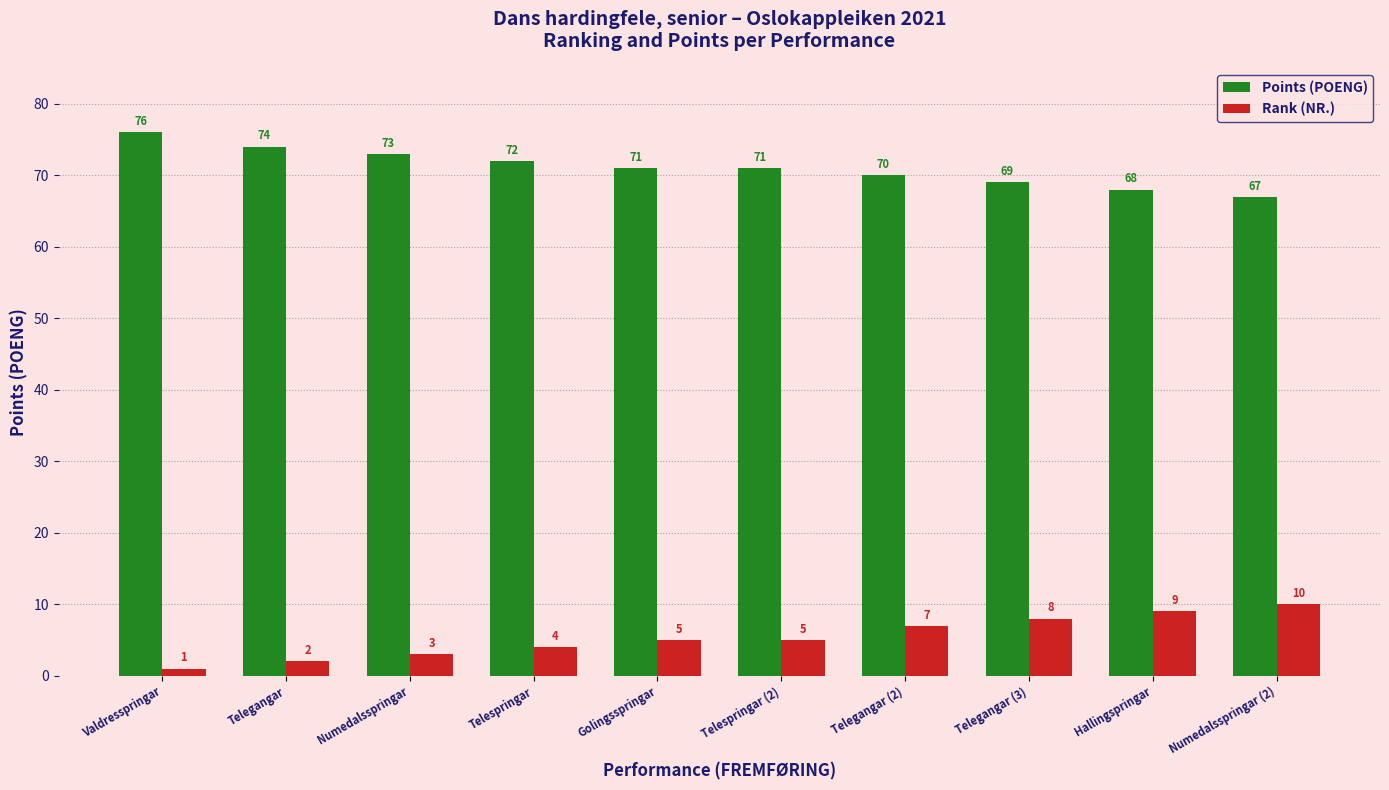

How many categories are shown in the chart?

10